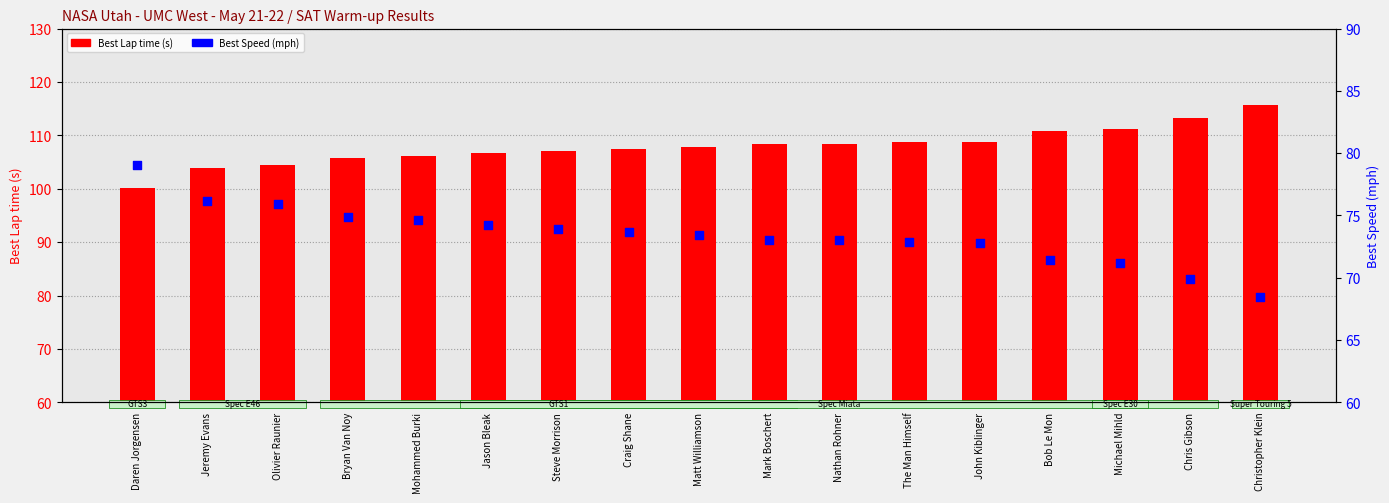

Is the value of Best Speed at Bob Le Mon greater than the value of Best Lap time at Nathan Rohner?

No